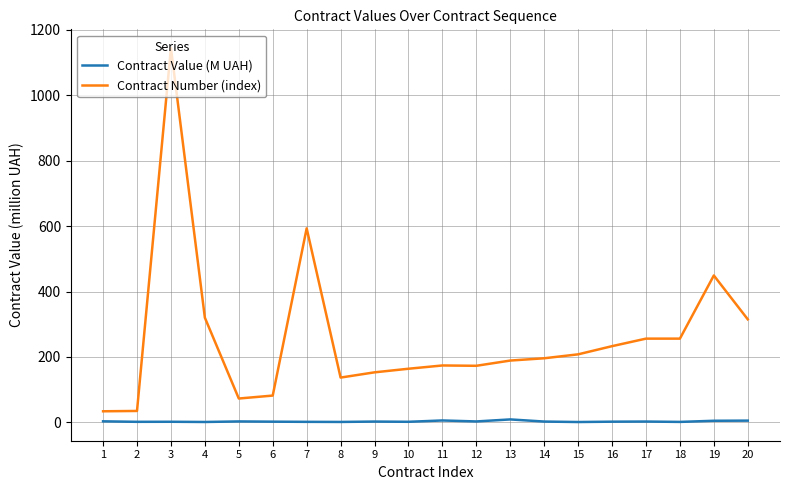

Is it true that Contract Number (index) equals 137.0 at 8?

True